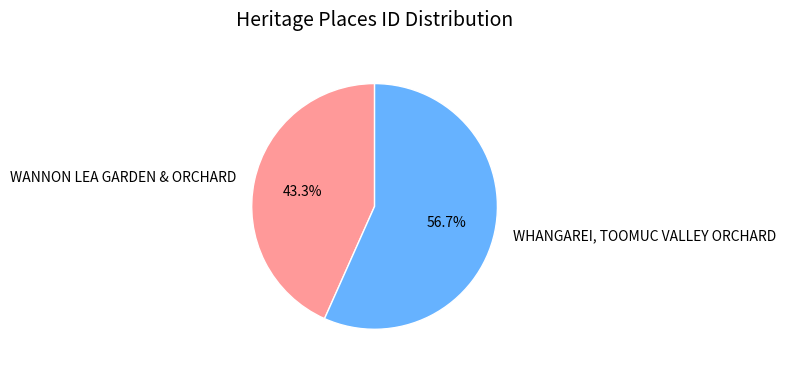

What percentage do WHANGAREI, TOOMUC VALLEY ORCHARD and WANNON LEA GARDEN & ORCHARD together represent?

100.0%